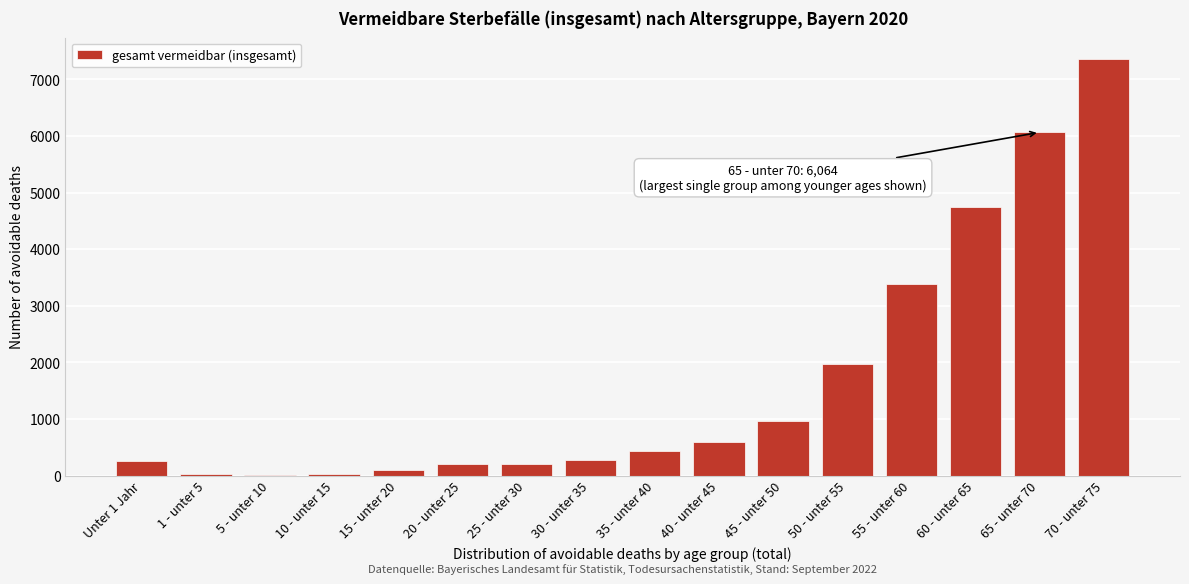

Which label corresponds to the largest value in the chart?

70 - unter 75